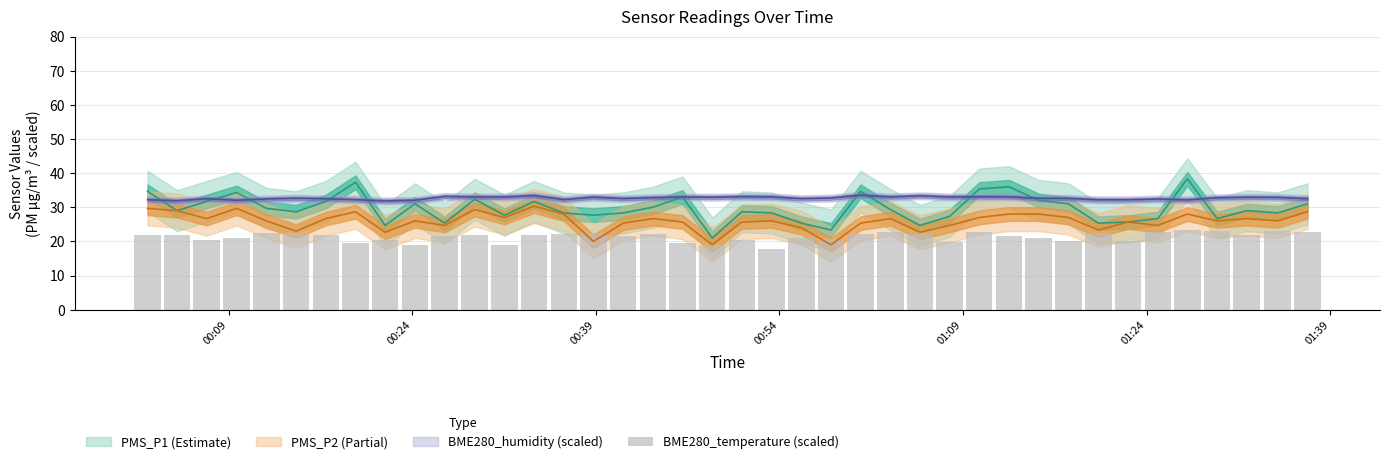

What is the maximum value for PMS_P2?

30.3